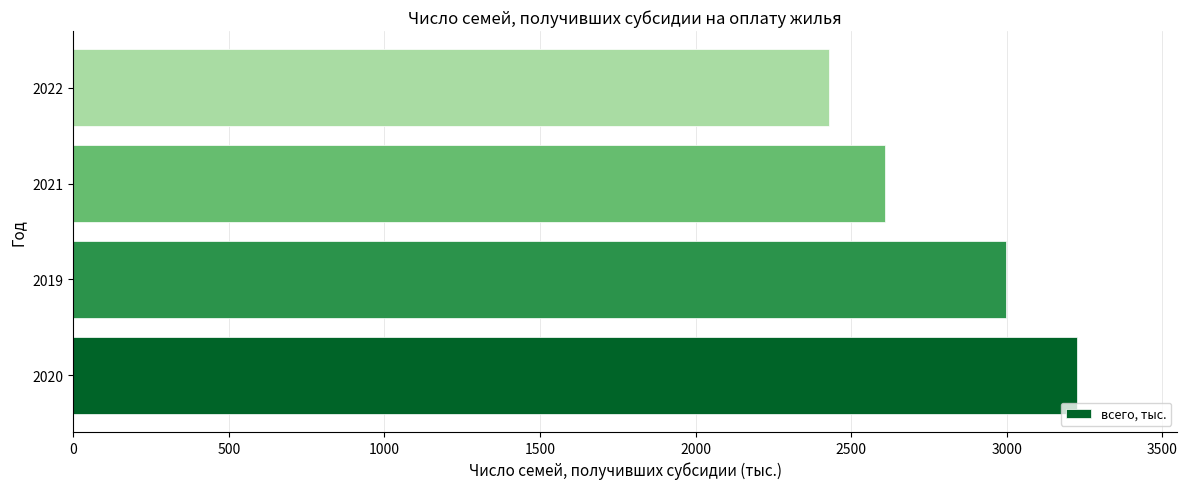

The chart shows a value of 2998 at 2019. True or false?

True